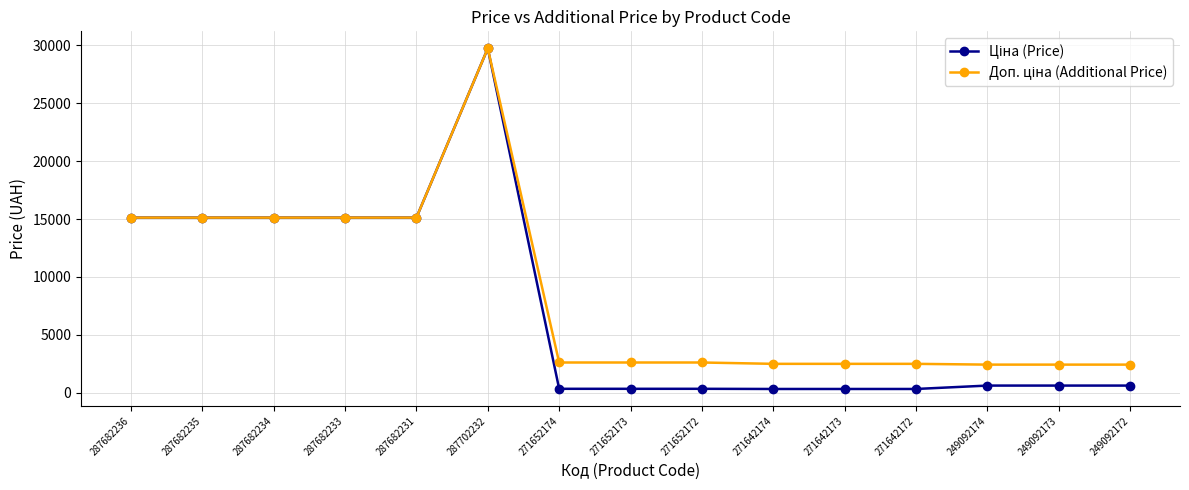

At which category is the sum across all series the highest?

287702232